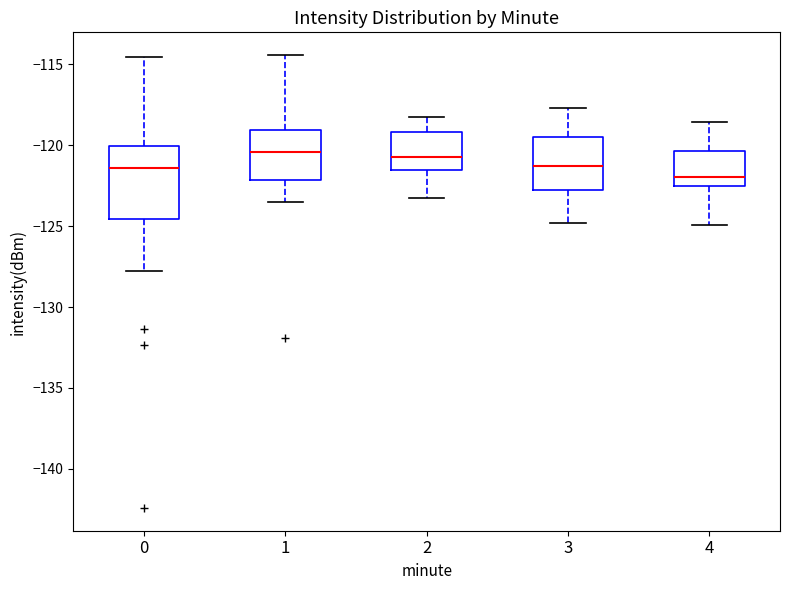

Where does the lower whisker of the box at x = 1 end on the y-axis? The values are not printed on the chart, so give them approximately, as read against the axis.

-123.5